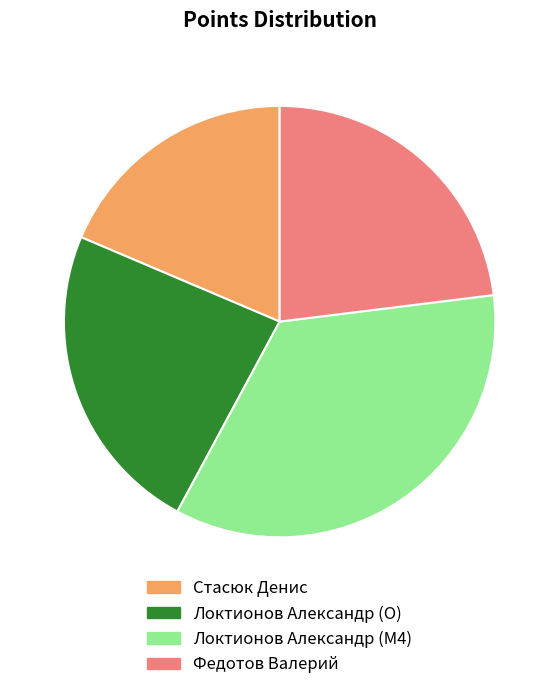

Is the sum of Локтионов Александр (M4) and Локтионов Александр (O) greater than half?

Yes